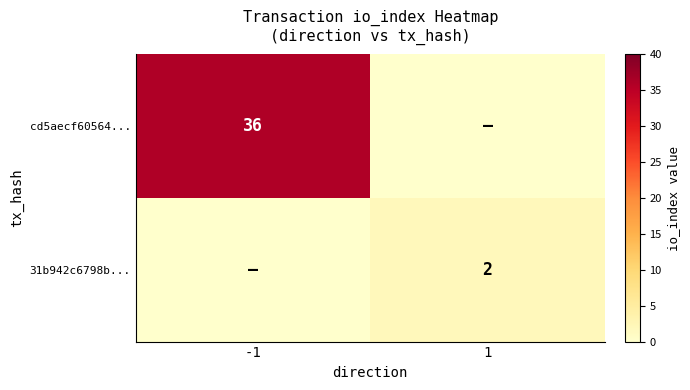

Rank the series at -1 from lowest to highest value.

31b942c6798b..., cd5aecf60564...